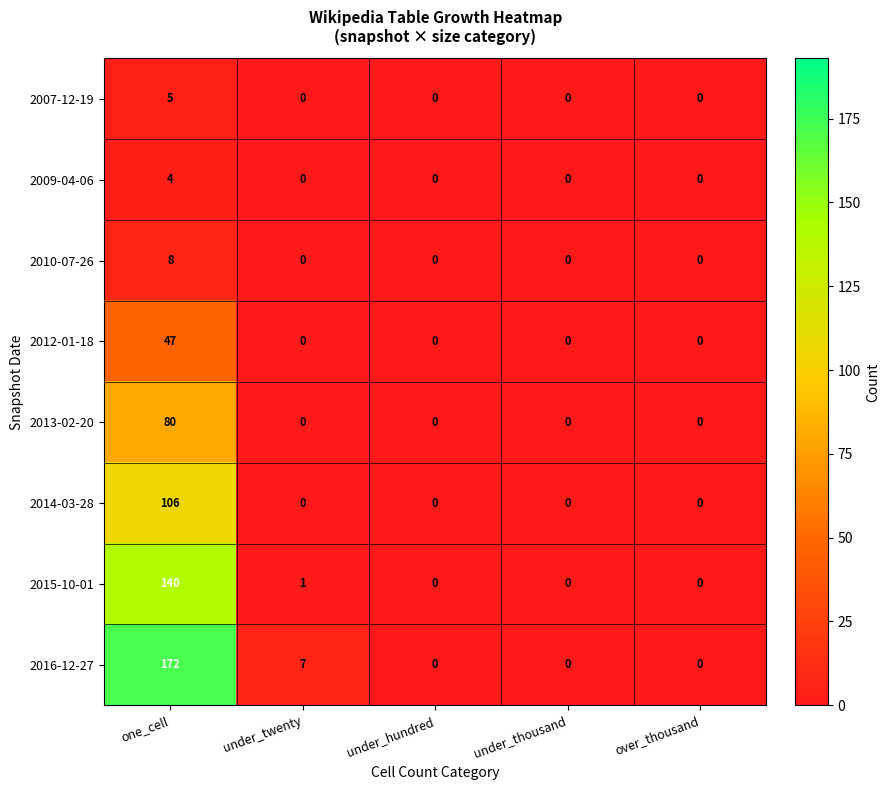

True or false: 2015-10-01 has a value of 0 at under_thousand.

True